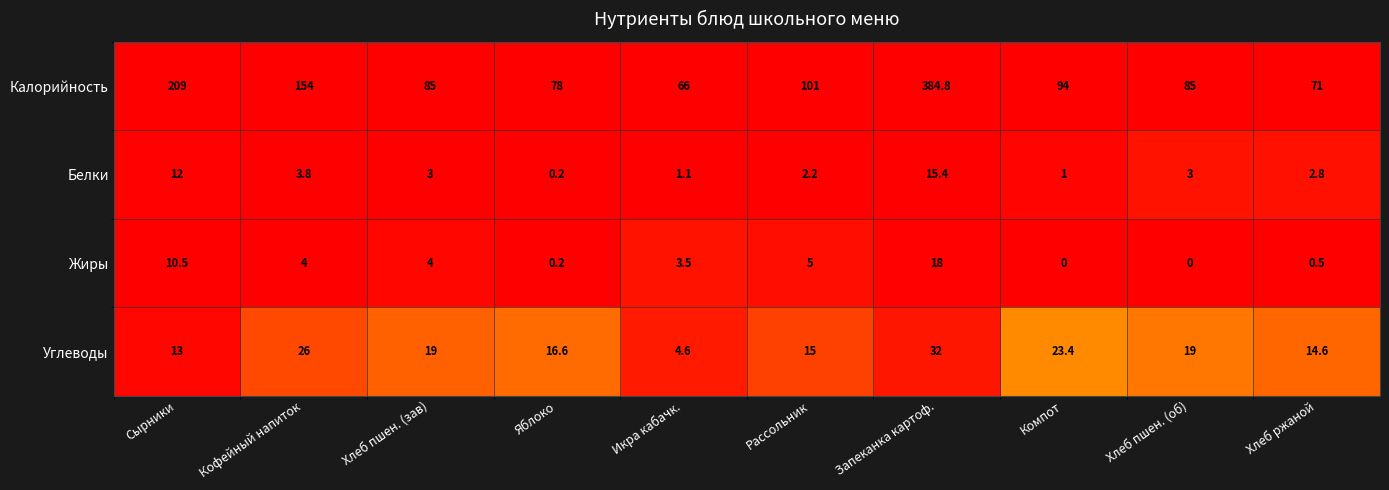

Which series changed the most between Запеканка картоф. and Компот?

Калорийность